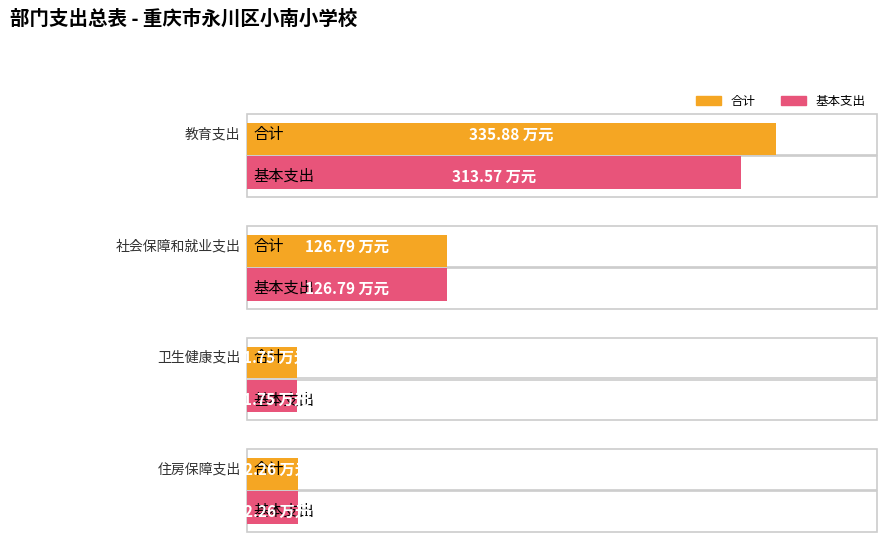

How many bars are there in total?

8